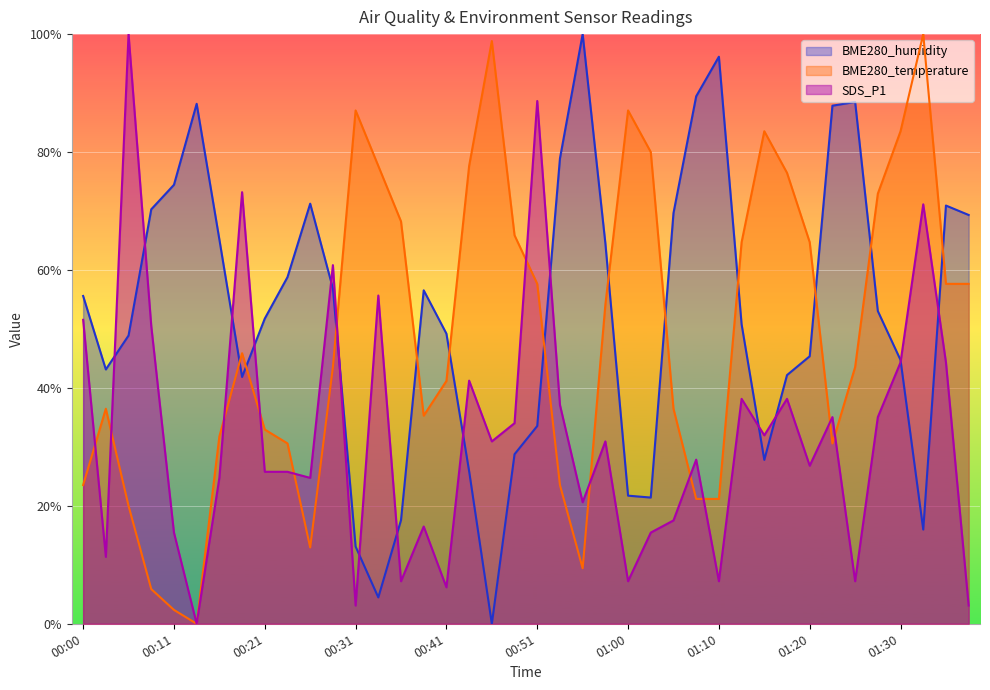

At which label does BME280_humidity first exceed 53?

00:00